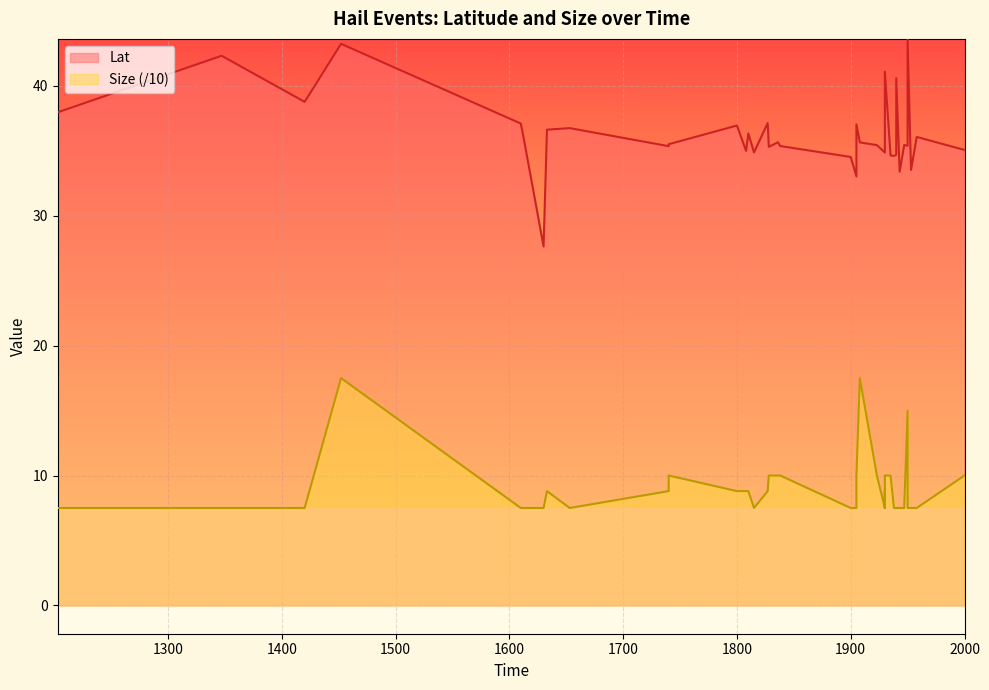

At which category is the sum across all series the highest?

1452